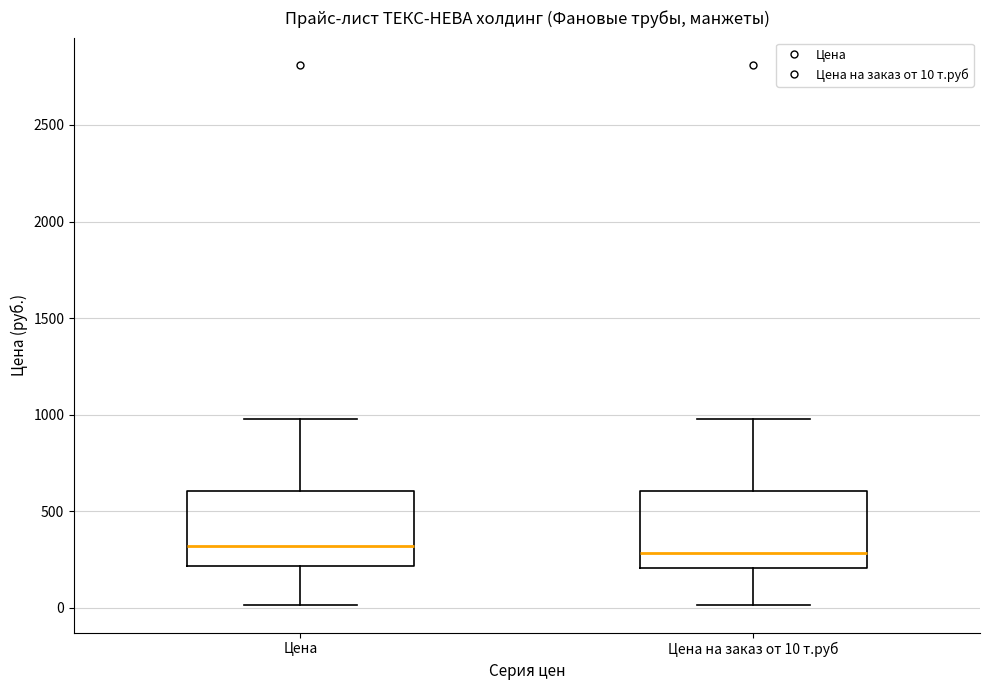

Where is the upper edge of the box for Цена на заказ от 10 т.руб on the y-axis? The values are not printed on the chart, so give them approximately, as read against the axis.

600